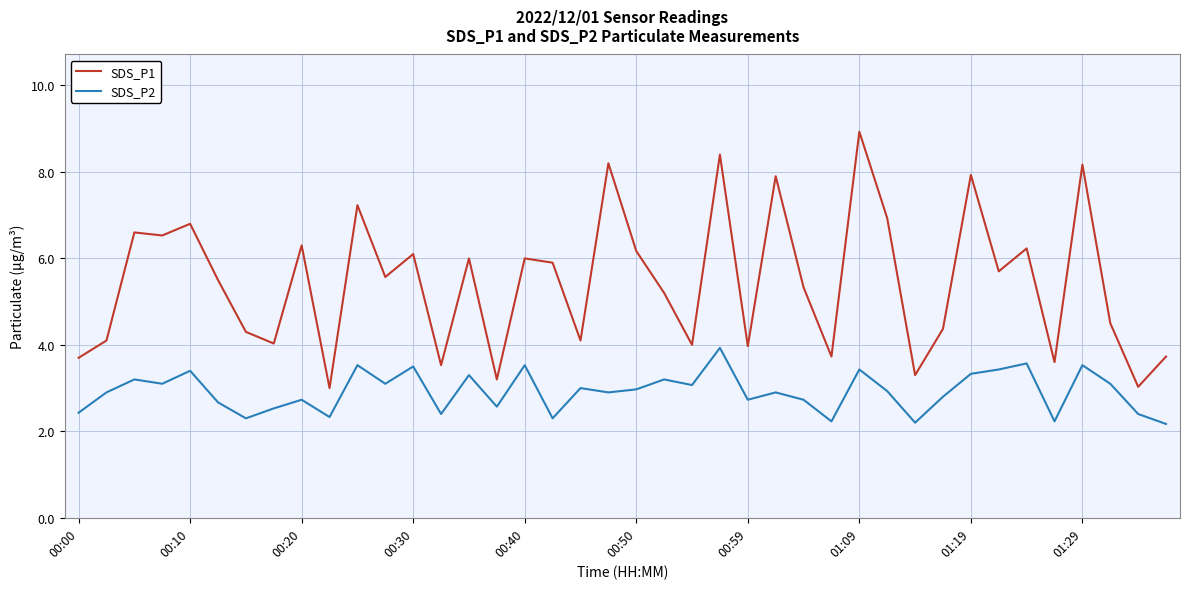

List the series in order of their overall mean, highest first.

SDS_P1, SDS_P2